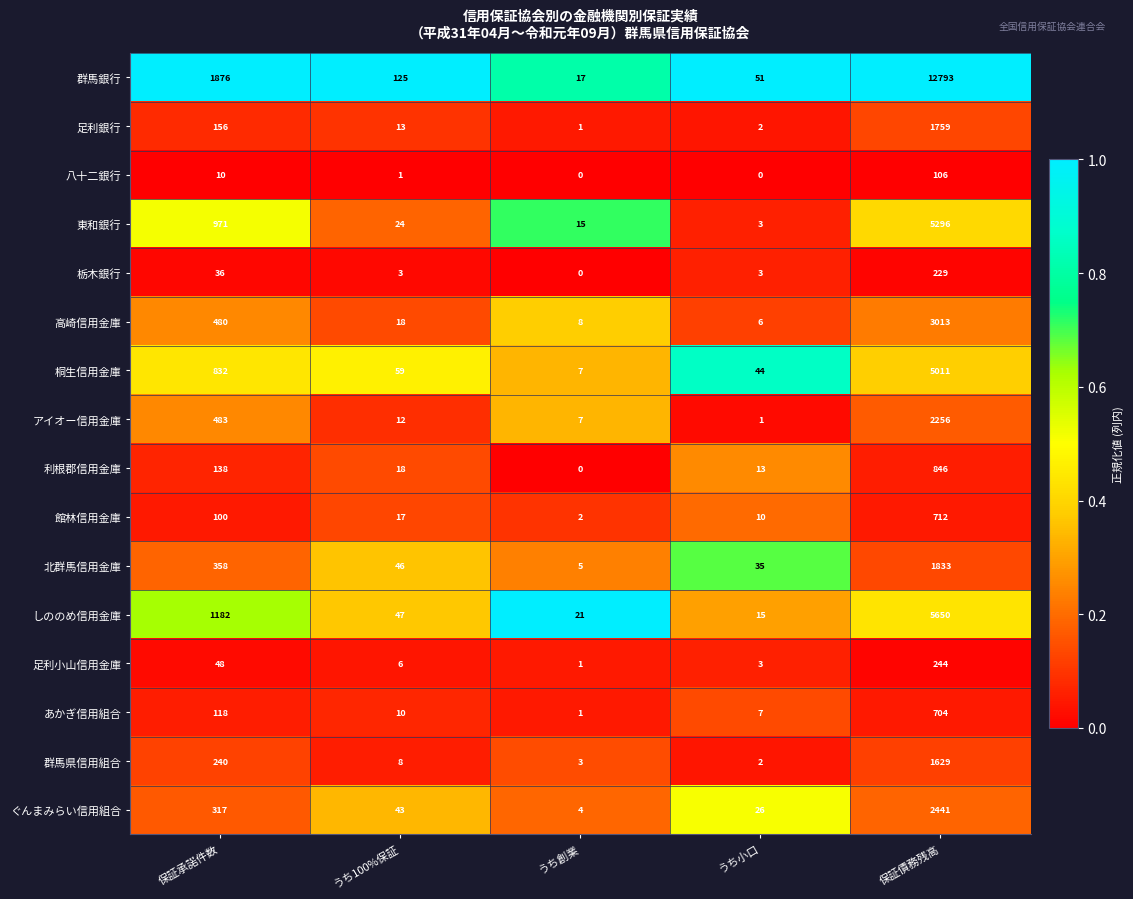

The value of 館林信用金庫 at うち小口 is 6. True or false?

False